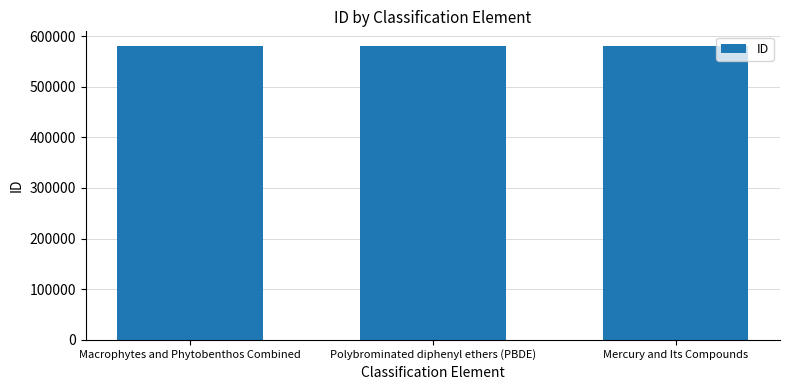

Are the bars horizontal?

No